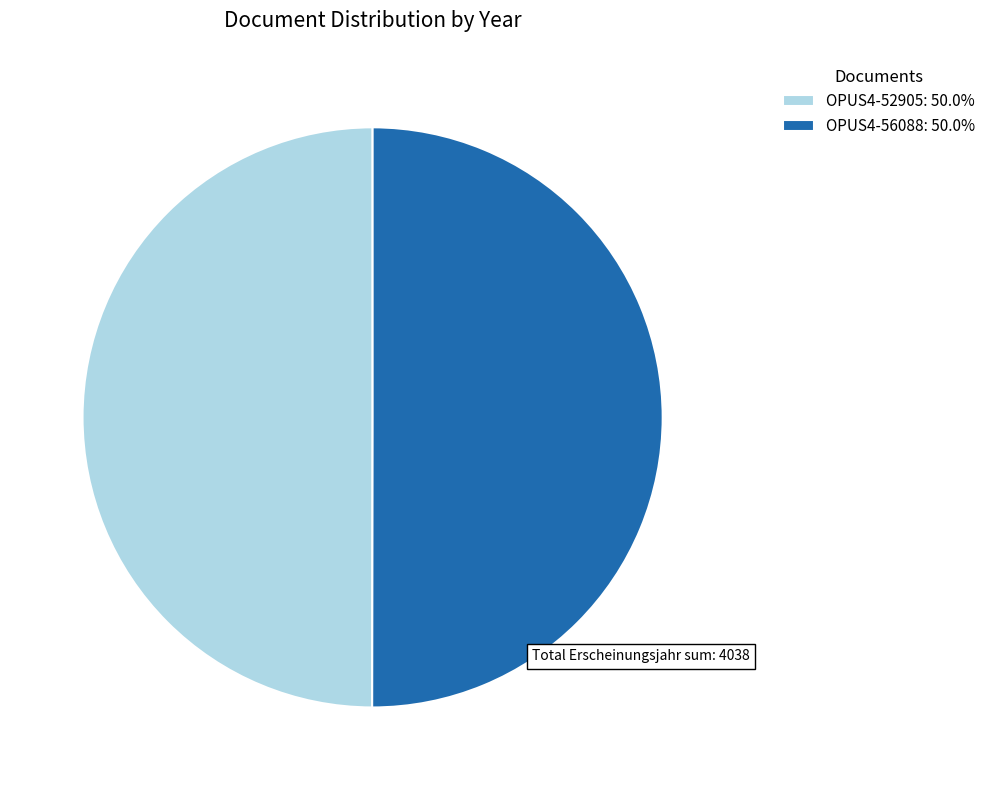

Is it true that OPUS4-52905 is 50% of the pie?

True